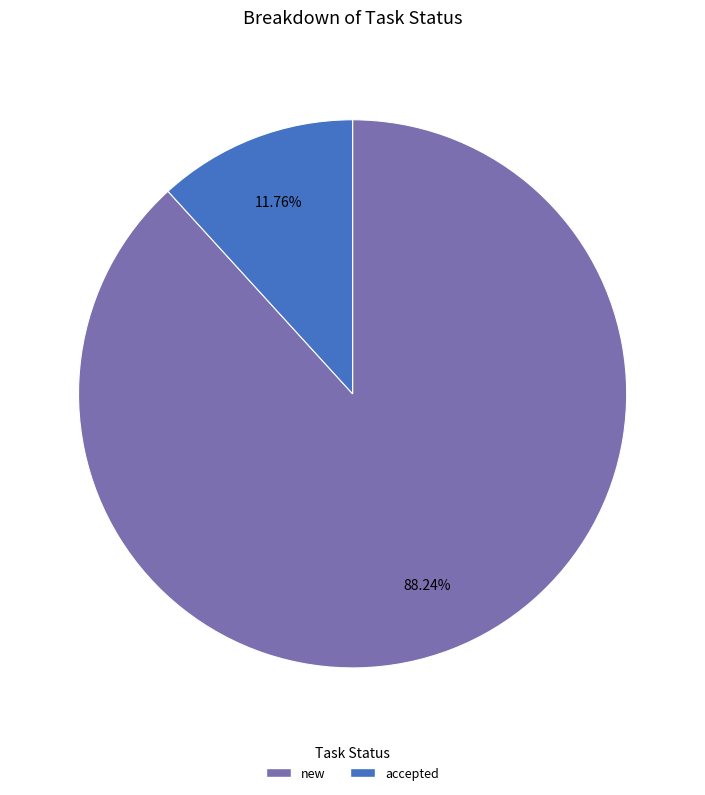

How many segments does this pie chart have?

2